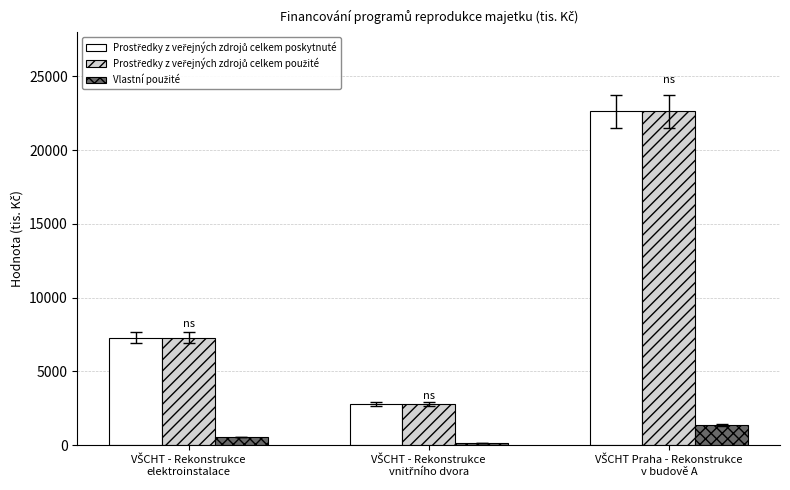

How many data points does each series have?

3